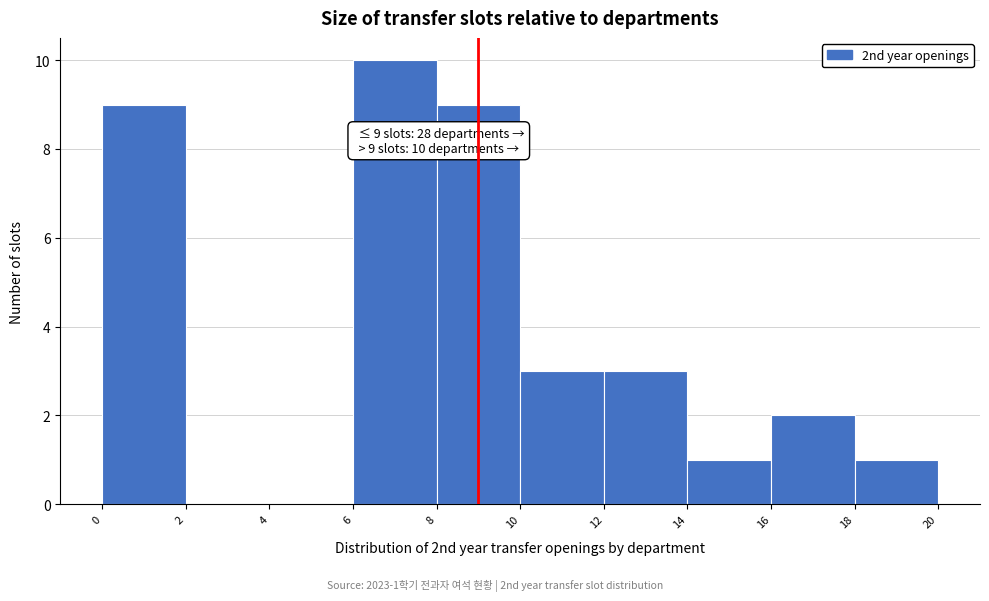

Which range on the x-axis has the tallest bar?

6 to 8